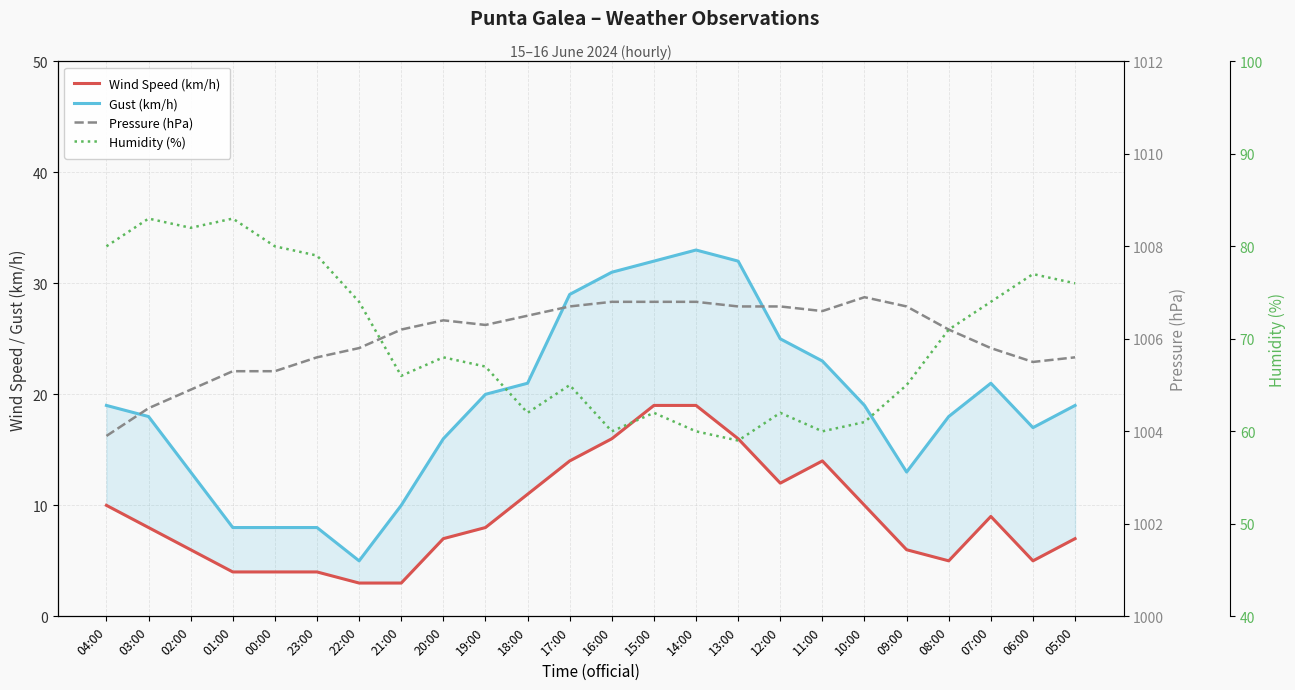

At which category does Pressure (hPa) reach its first local peak?

20:00